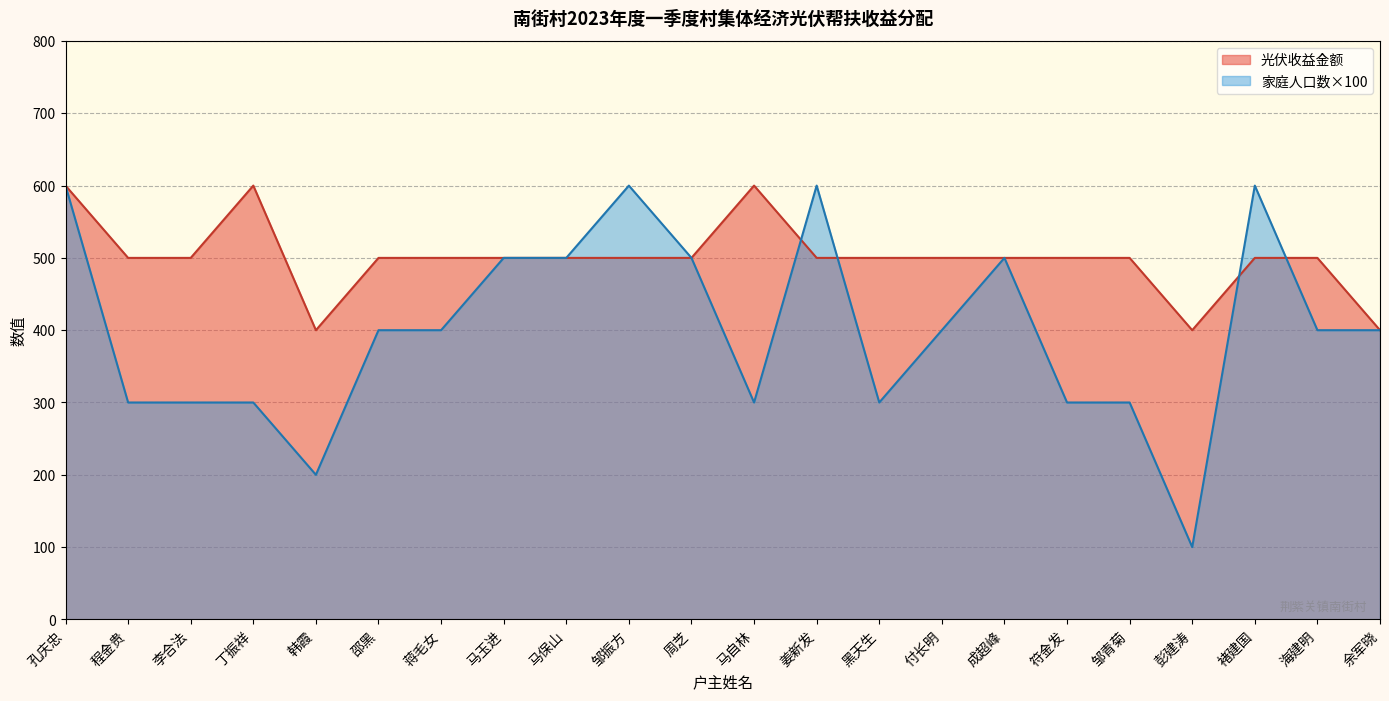

Does the chart display data point markers on the line(s)?

No